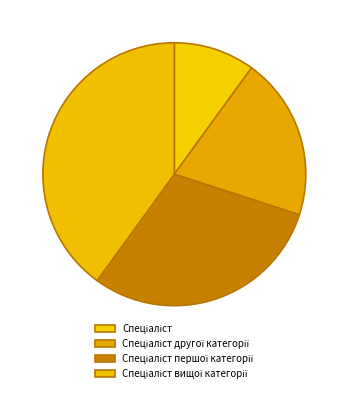

Is there any slice that represents more than half of the pie?

No